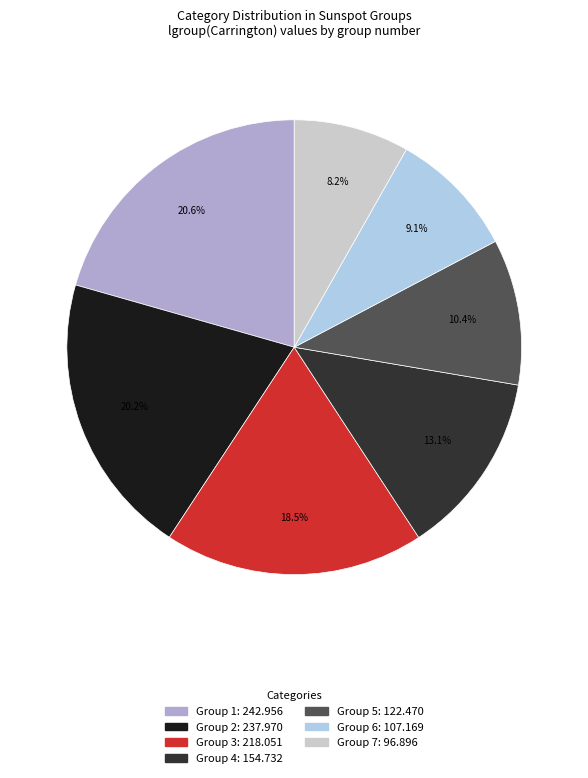

To the nearest percent, what is the difference between the largest and smallest slice percentages?

12%